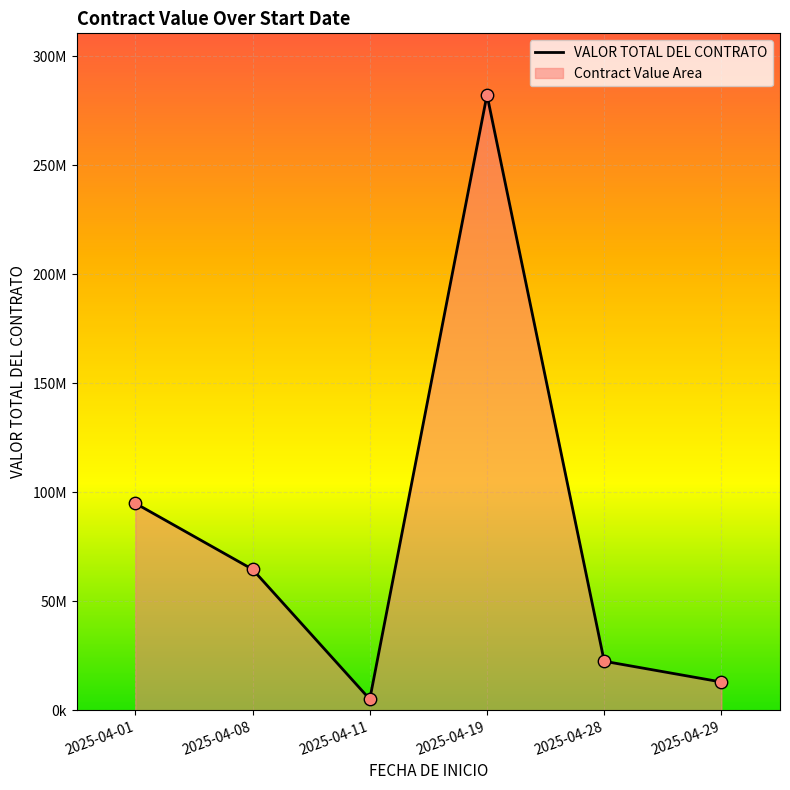

What is the change in value from 2025-04-19 to 2025-04-28?

-259906700